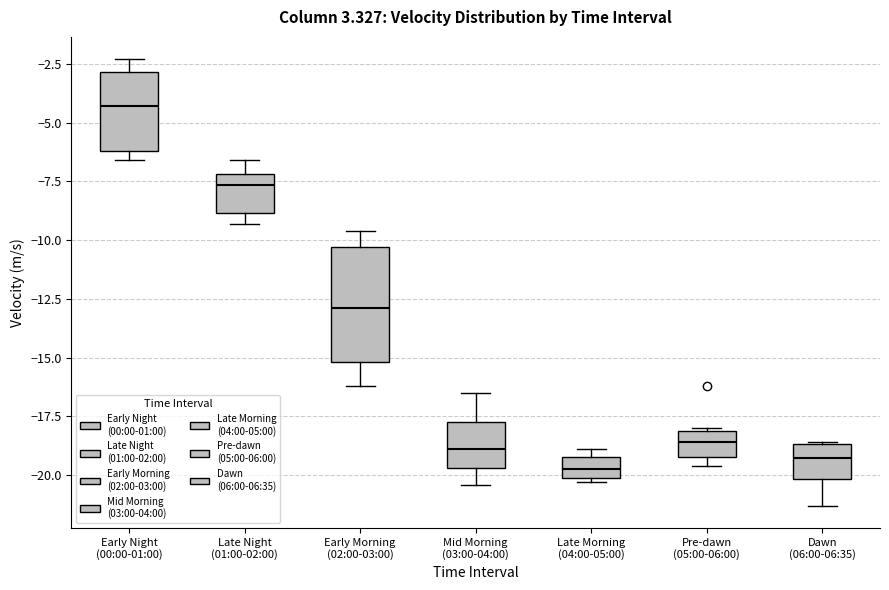

Reading left to right, transcribe this box plot: for each box, give where its median line is, the range the box spans, and where its two whiskers end, as read against the y-axis. The values are not printed on the chart, so give them approximately, as read against the axis.

Early Night (00:00-01:00): median -4.5, box -6.0 to -3.0, whiskers -6.5 to -2.5
Late Night (01:00-02:00): median -7.5, box -9.0 to -7.0, whiskers -9.5 to -6.5
Early Morning (02:00-03:00): median -13.0, box -15.0 to -10.5, whiskers -16.0 to -9.5
Mid Morning (03:00-04:00): median -19.0, box -19.5 to -17.5, whiskers -20.5 to -16.5
Late Morning (04:00-05:00): median -19.5, box -20.0 to -19.0, whiskers -20.5 to -19.0 (just above the box's upper edge)
Pre-dawn (05:00-06:00): median -18.5, box -19.0 to -18.0, whiskers -19.5 to -18.0
Dawn (06:00-06:35): median -19.0, box -20.0 to -18.5, whiskers -21.5 to -18.5